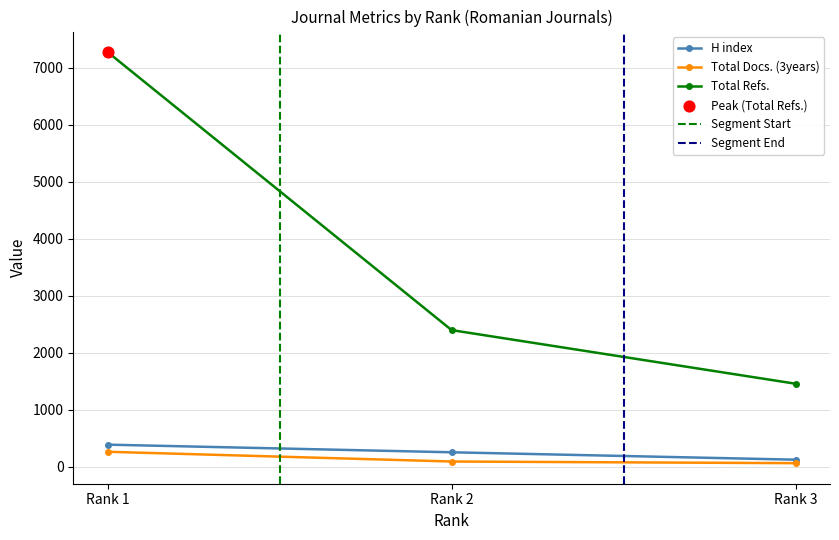

Which series has the widest spread of Y values?

Total Refs.